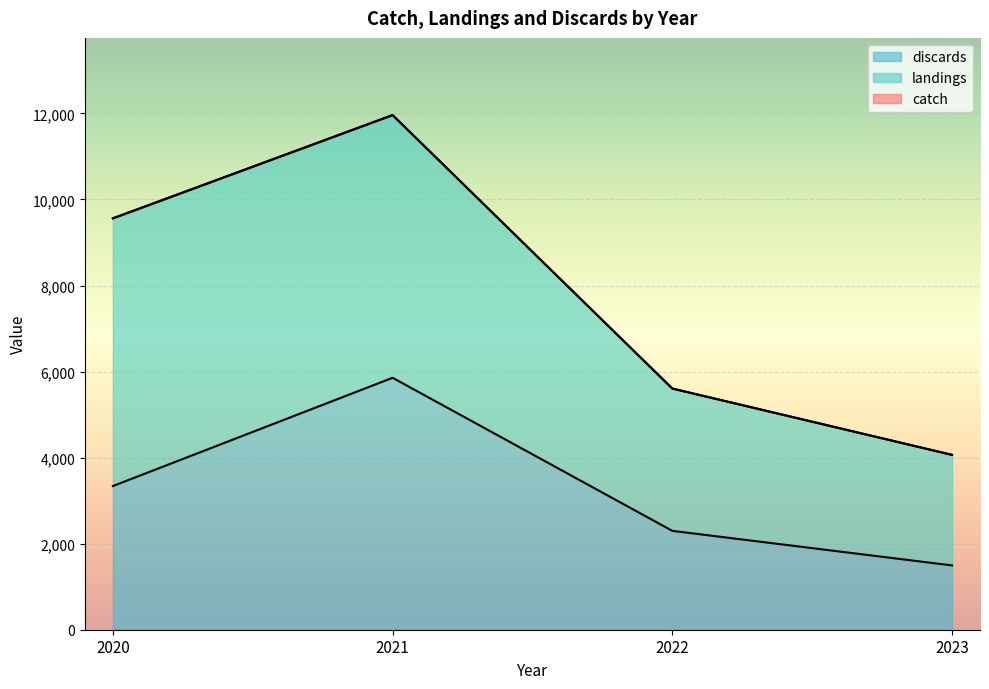

At 2022
DK_Otter<24, list the series in order from largest to smallest.

catch, landings, discards